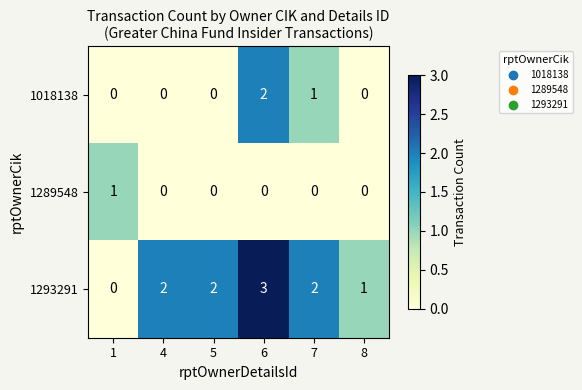

How many 1289548 values are between 0 and 1?

6